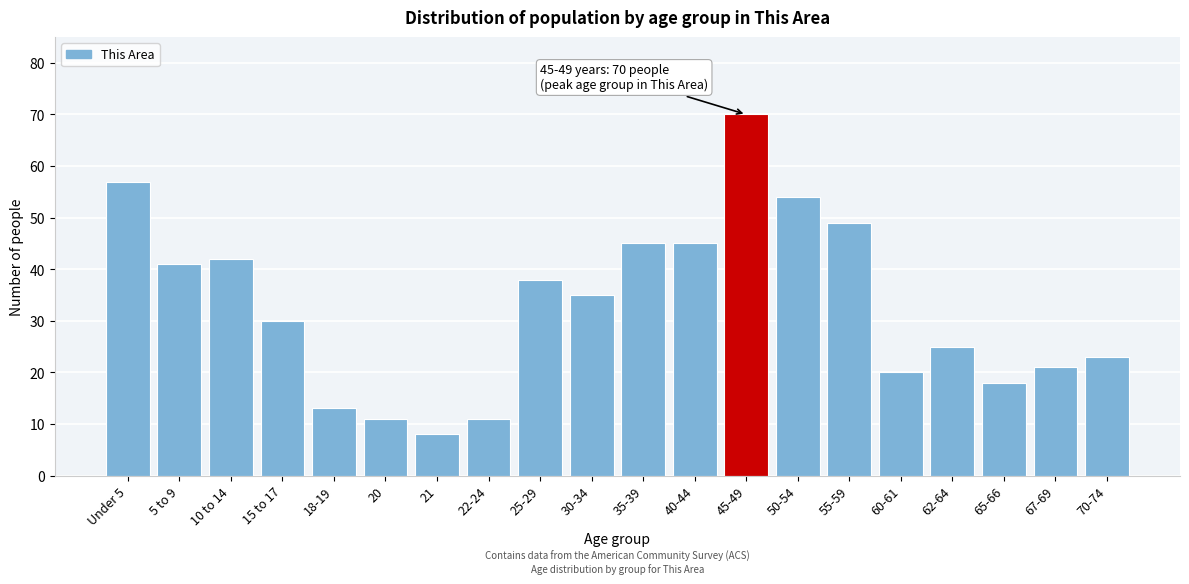

Reading right to left, list all the values displayed in this chart.

23	21	18	25	20	49	54	70	45	45	35	38	11	8	11	13	30	42	41	57